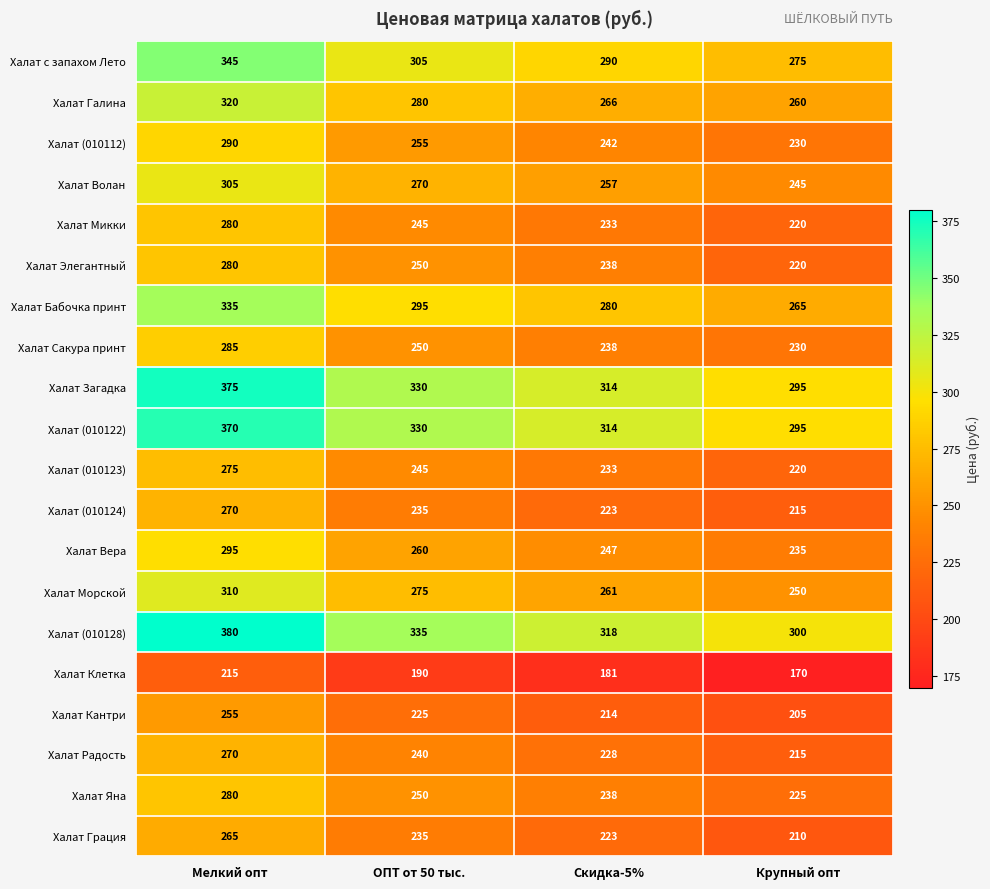

What is the average value of the Халат Радость series?

238